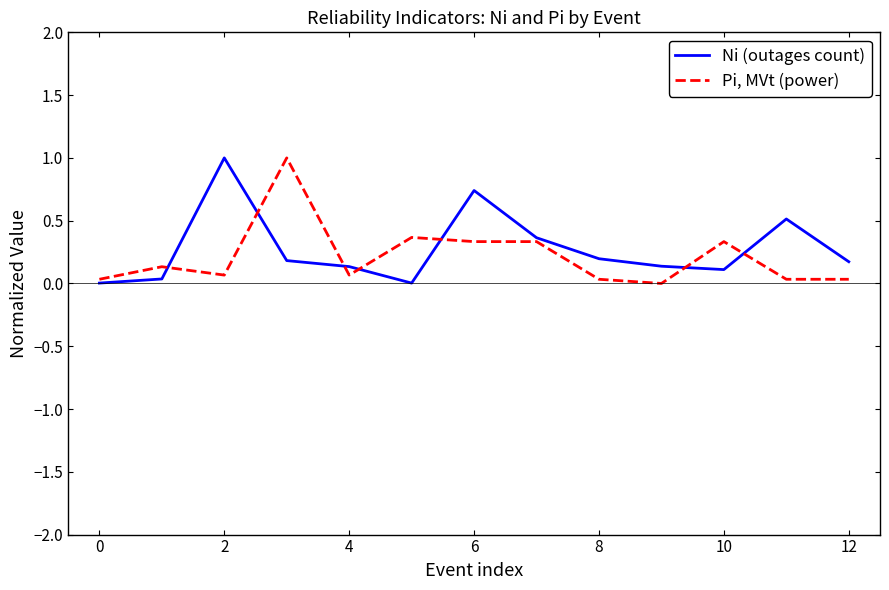

What is the greatest value displayed?

1.0